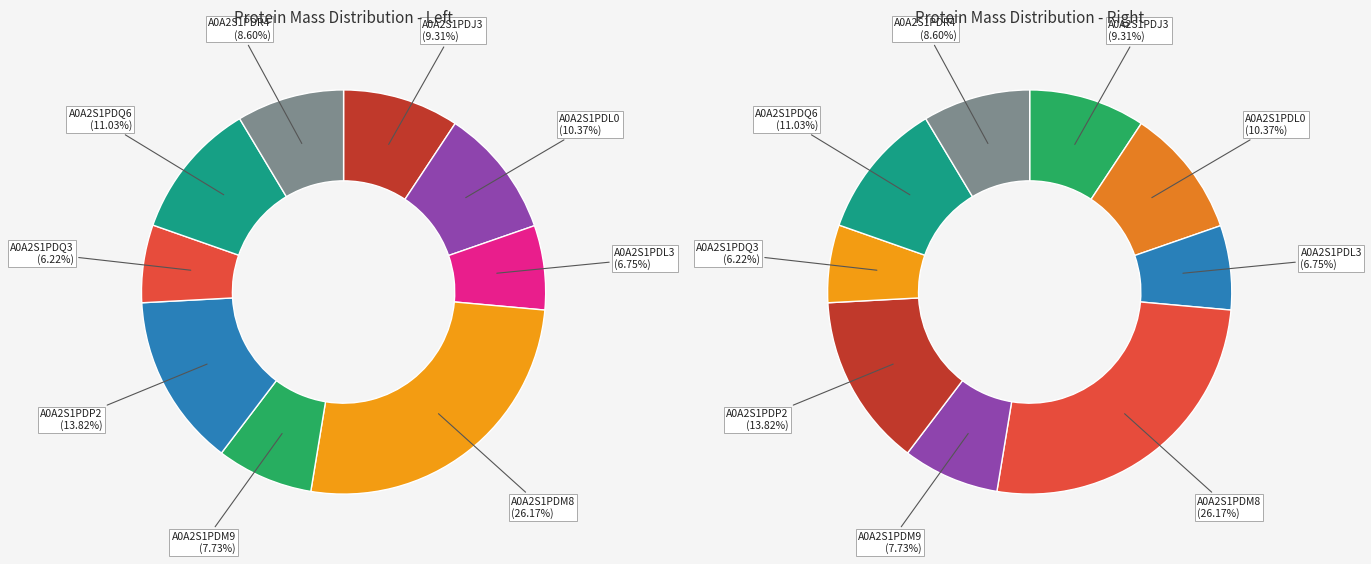

What percentage is NOT represented by A0A2S1PDM8?

73.8%